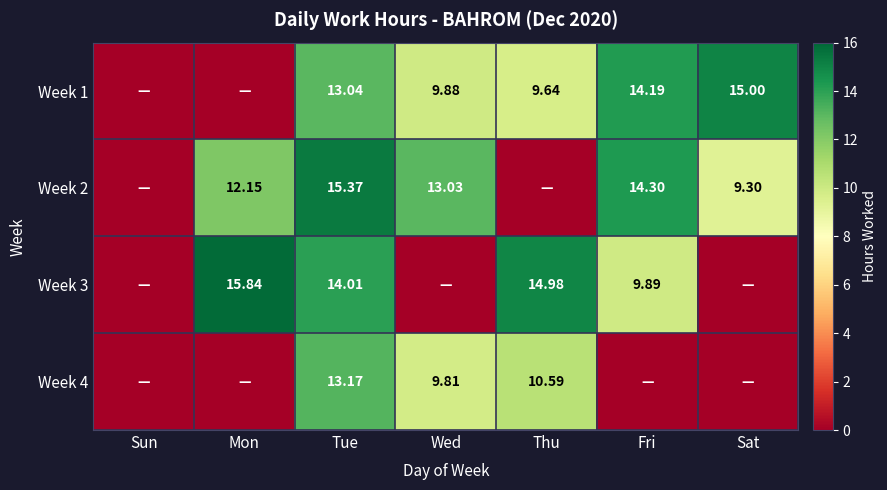

How many values in the Week 3 series exceed 9?

4